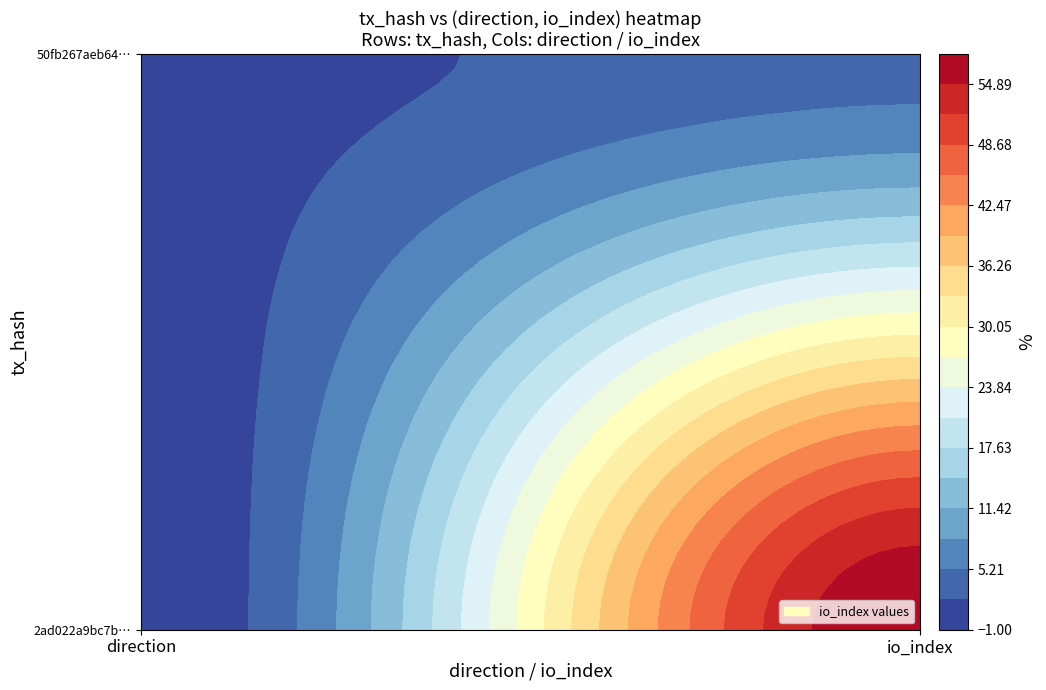

What is the total value across all series at 1?

62